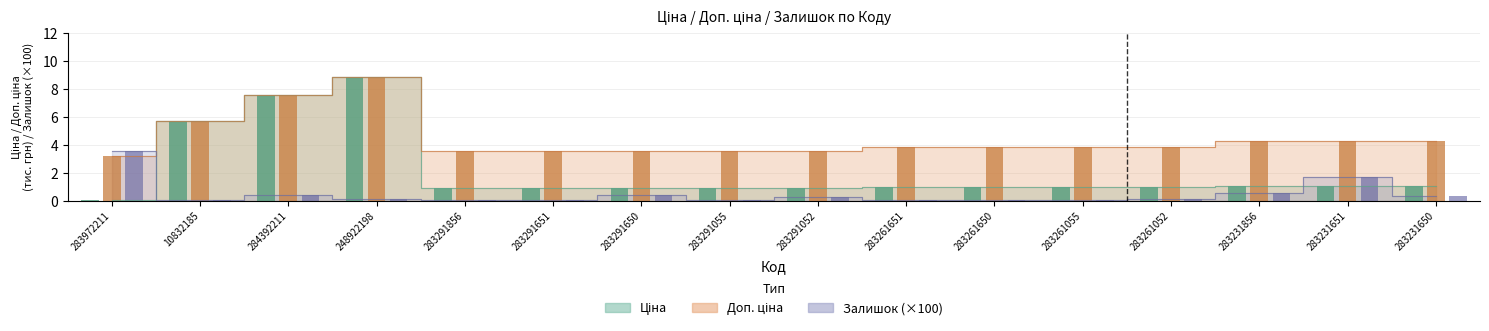

What position from the right is 283261651?

7